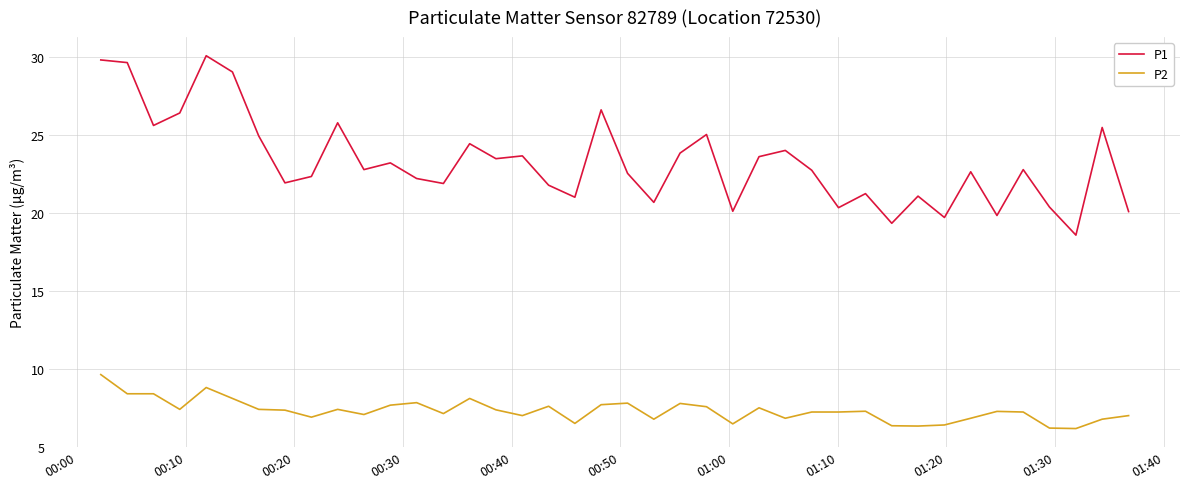

What is the difference between the maximum and minimum values in the P1 series?

11.5